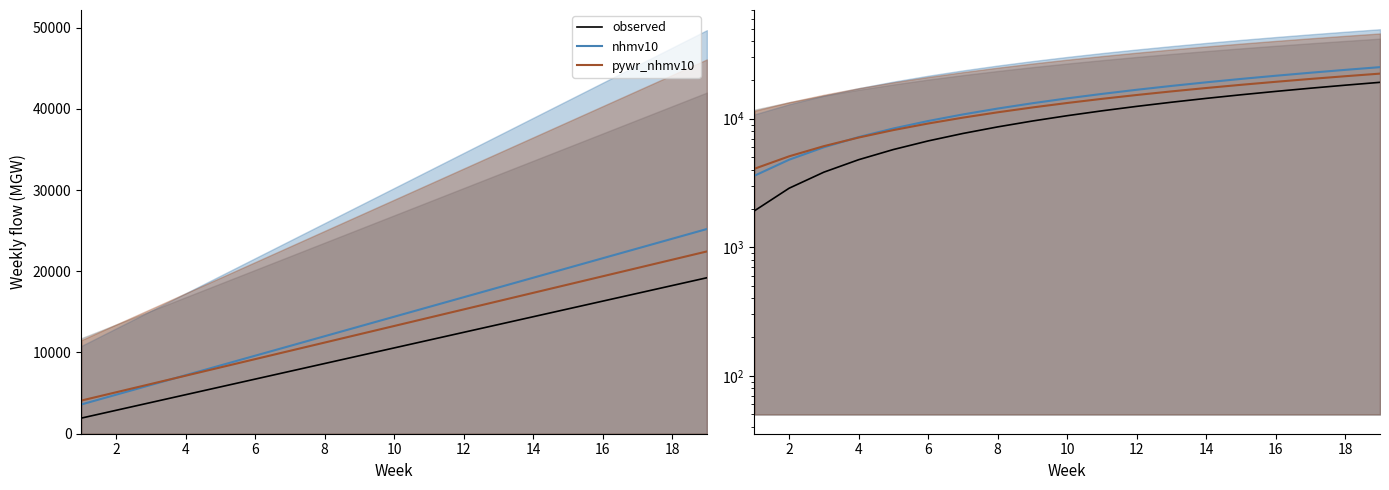

Rank the series at 12 from lowest to highest value.

observed, pywr_nhmv10, nhmv10